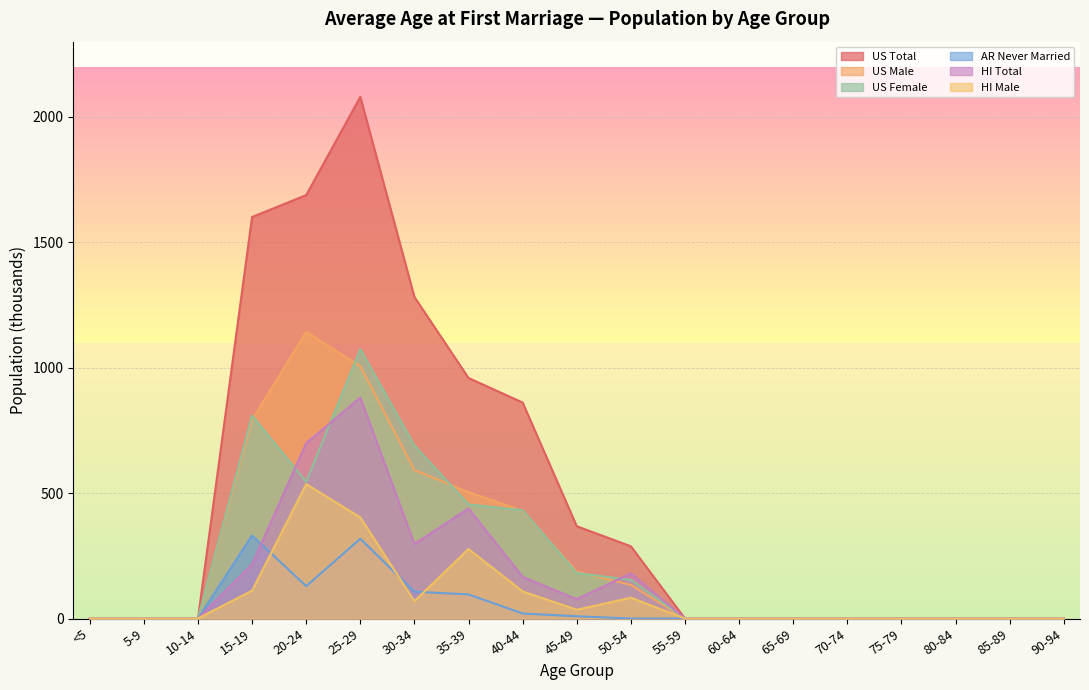

Rank the series at 30-34 from highest to lowest value.

US Total, US Female, US Male, HI Total, AR Never Married, HI Male